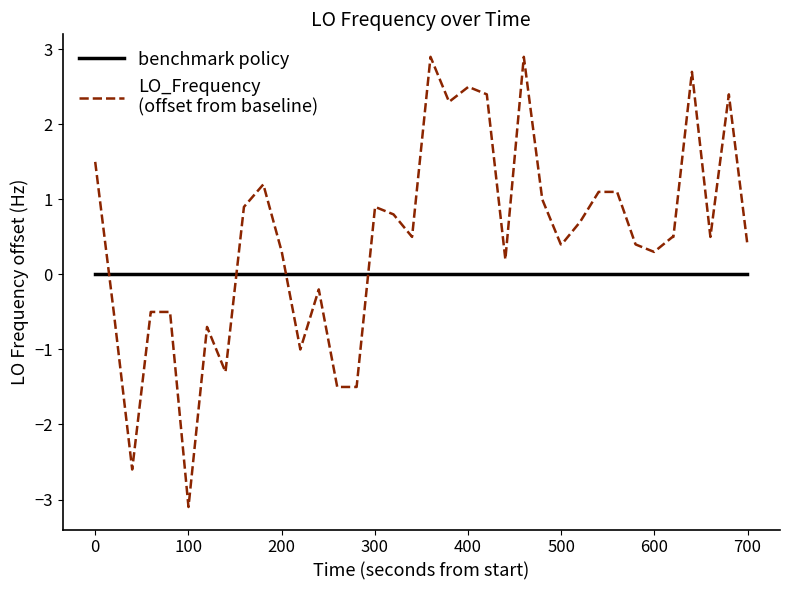

Does the chart have visible grid lines?

No